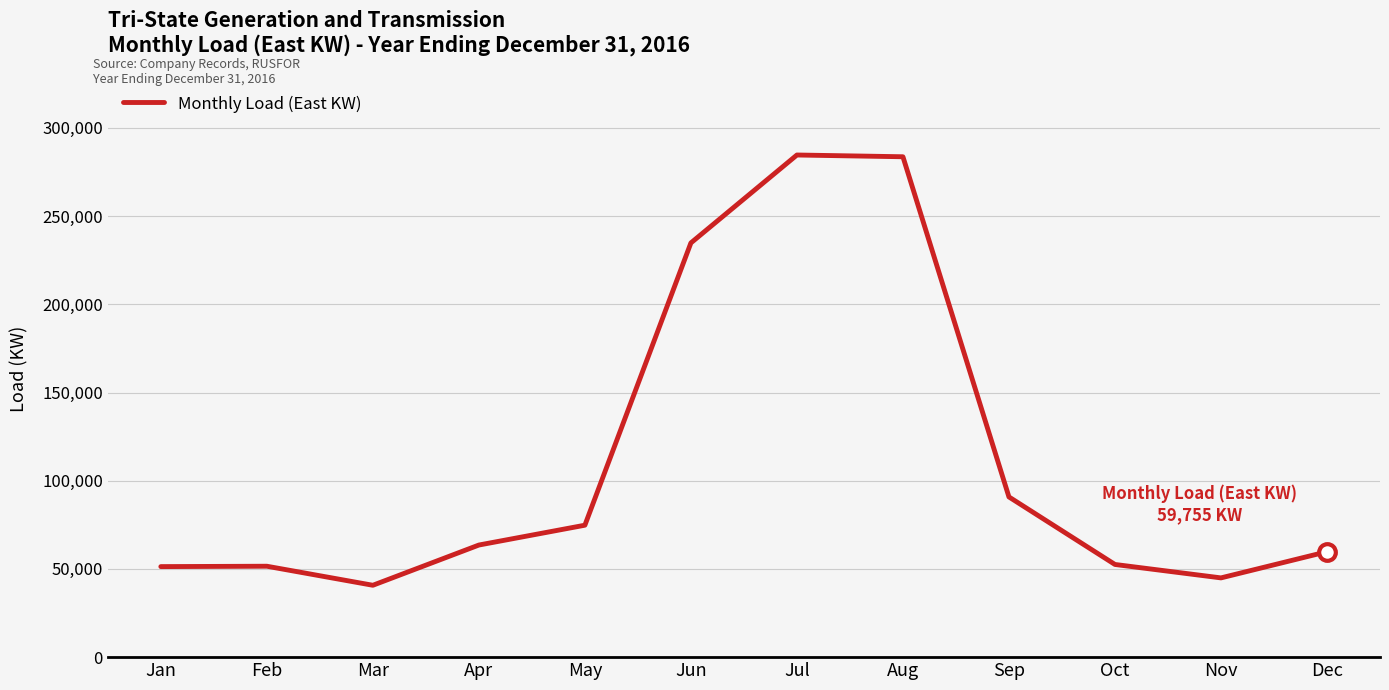

Where is the data nearest to the value 162691?

Sep